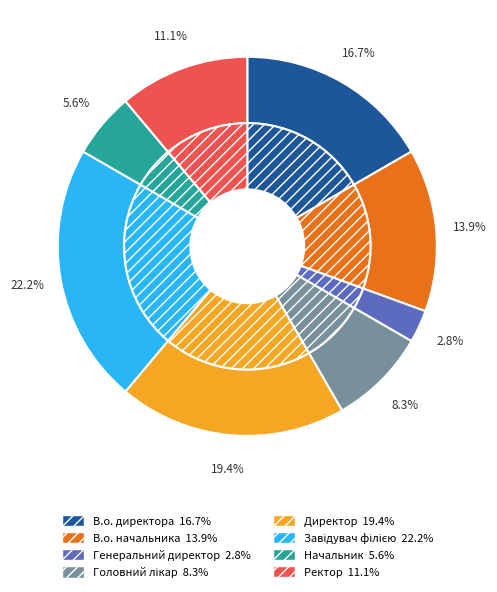

Approximately how many times larger is the value at Директор compared to Ректор?

1.8